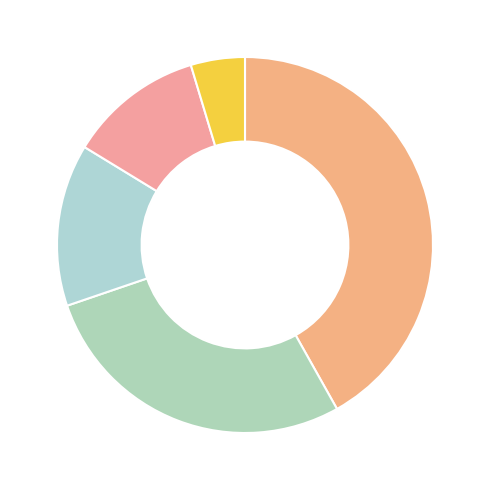

How many segments does this pie chart have?

5